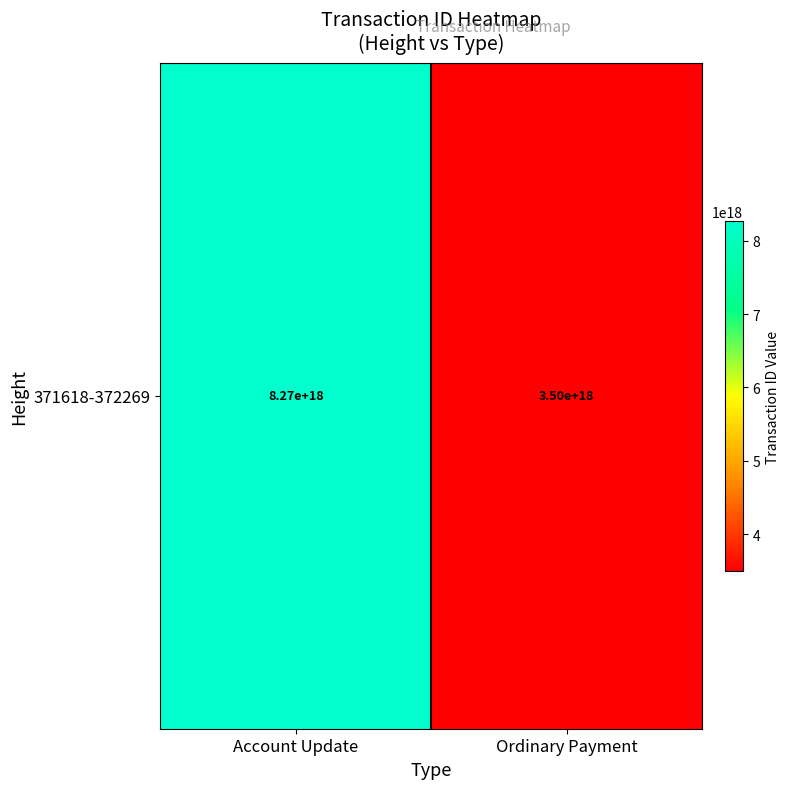

The chart shows a value of 8265721006932530176 at Account Update. True or false?

True